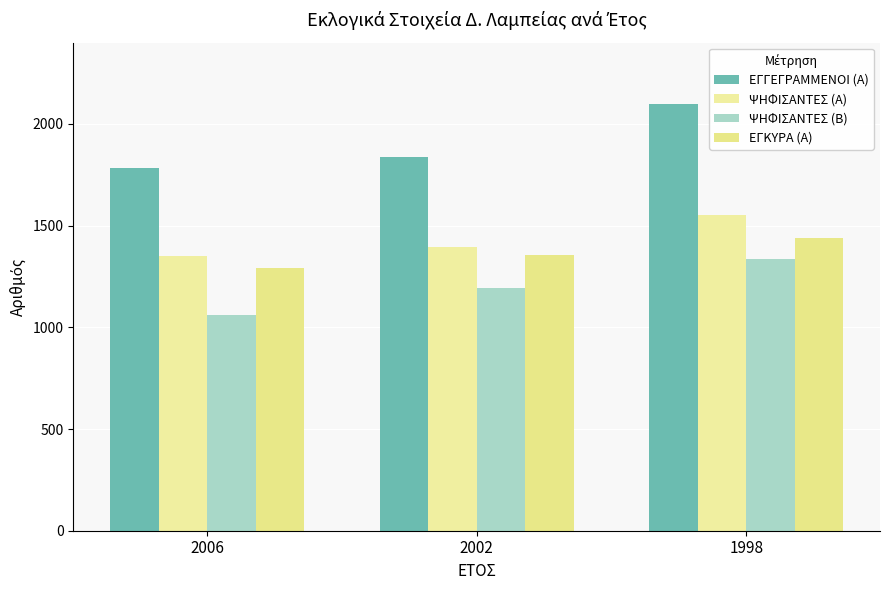

Reading right to left, list all the values displayed in this chart.

ΕΓΓΕΓΡΑΜΜΕΝΟΙ (Α): 1998=2099	2002=1836	2006=1785
ΨΗΦΙΣΑΝΤΕΣ (Α): 1998=1552	2002=1393	2006=1349
ΨΗΦΙΣΑΝΤΕΣ (Β): 1998=1335	2002=1194	2006=1061
ΕΓΚΥΡΑ (Α): 1998=1439	2002=1355	2006=1291